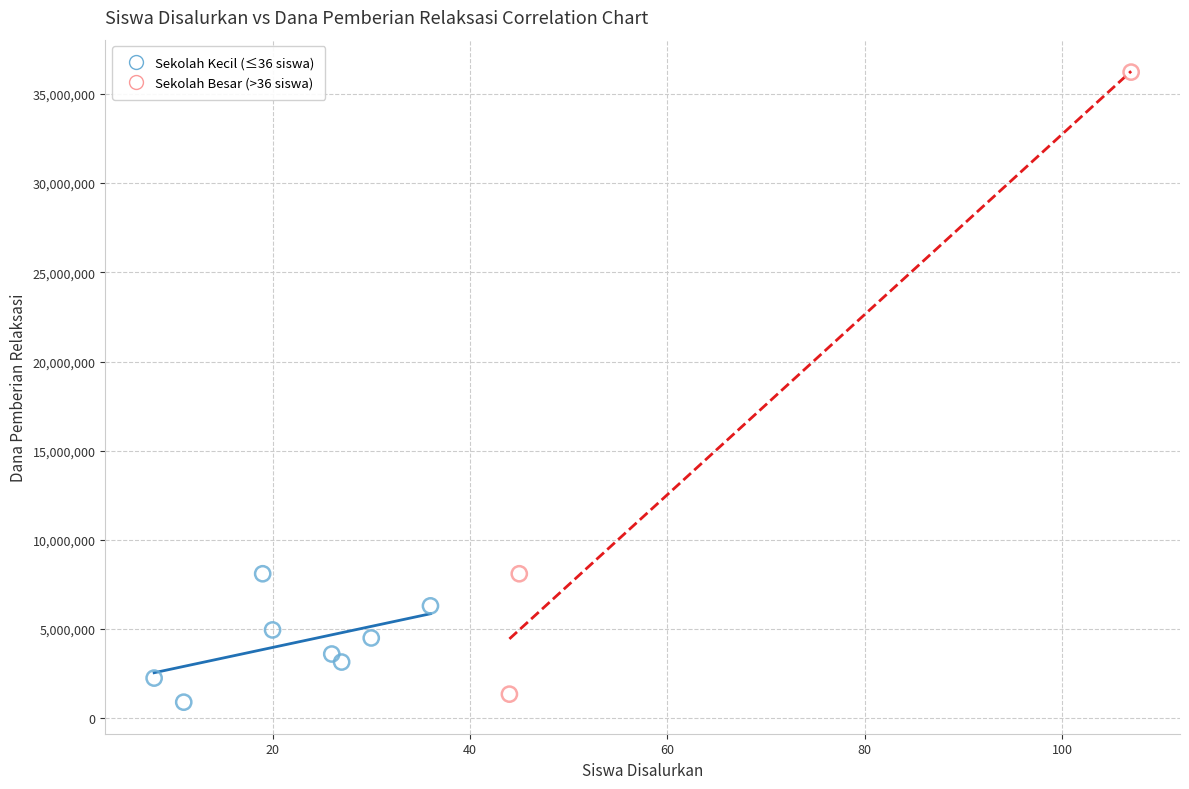

Which series reaches the maximum Y coordinate?

Sekolah Besar (>36 siswa)